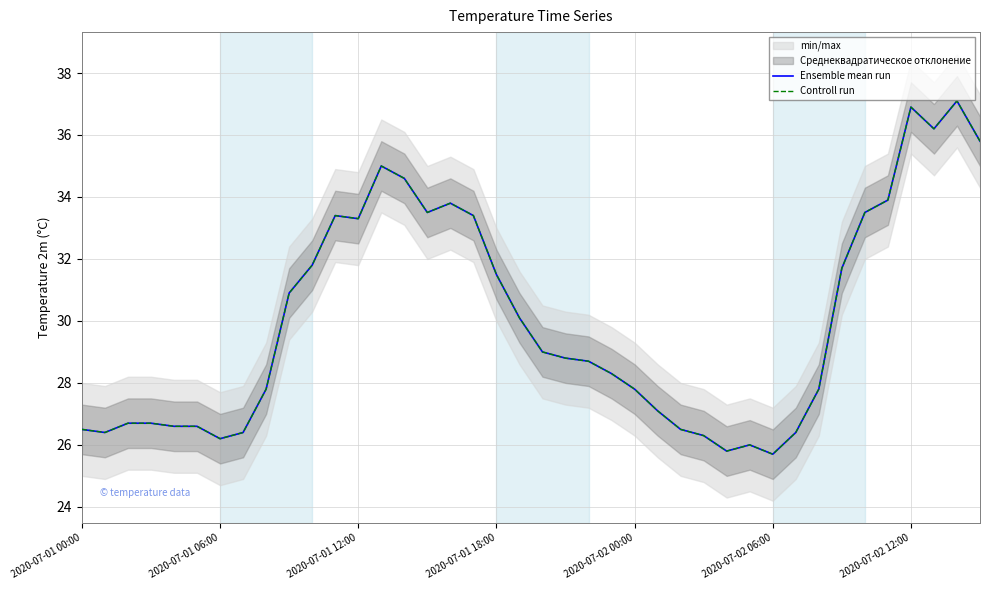

True or false: Ensemble mean run and Controll run cross at least once.

False